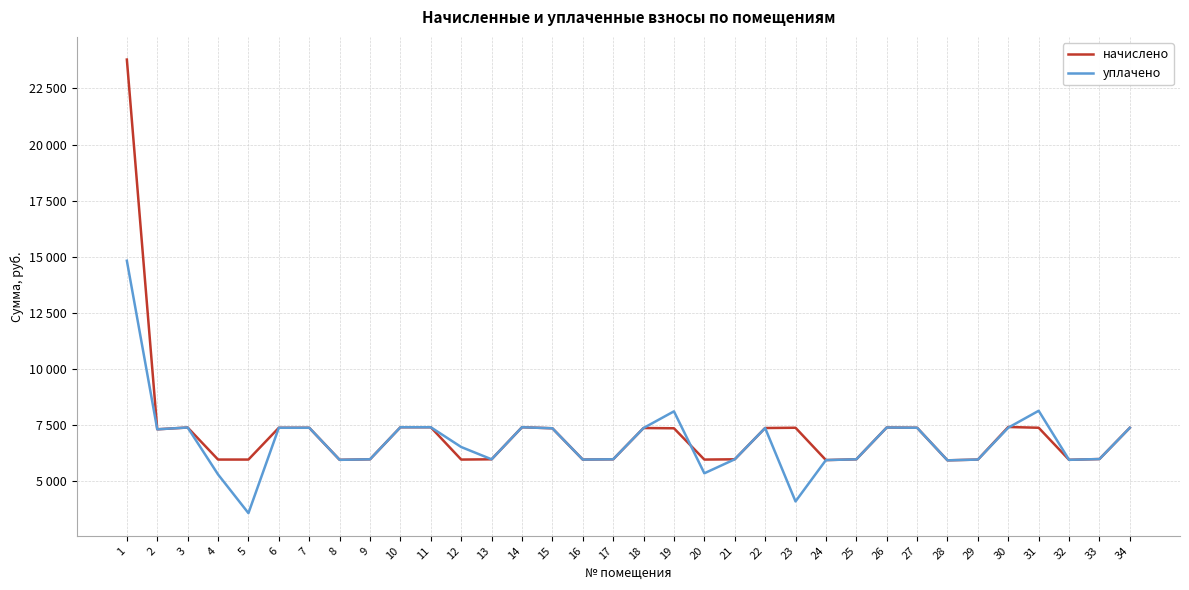

At which category does the chart reach its minimum across all series?

5